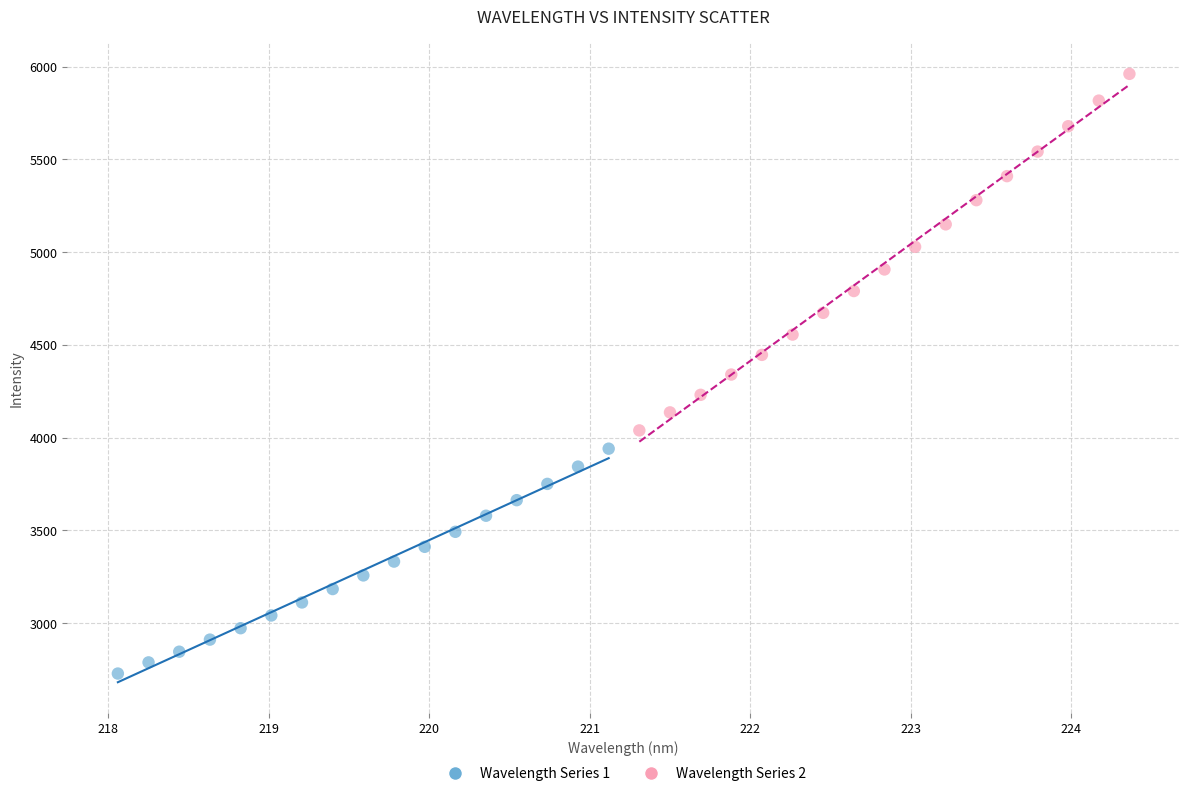

Which series reaches the maximum Y coordinate?

Wavelength Series 2